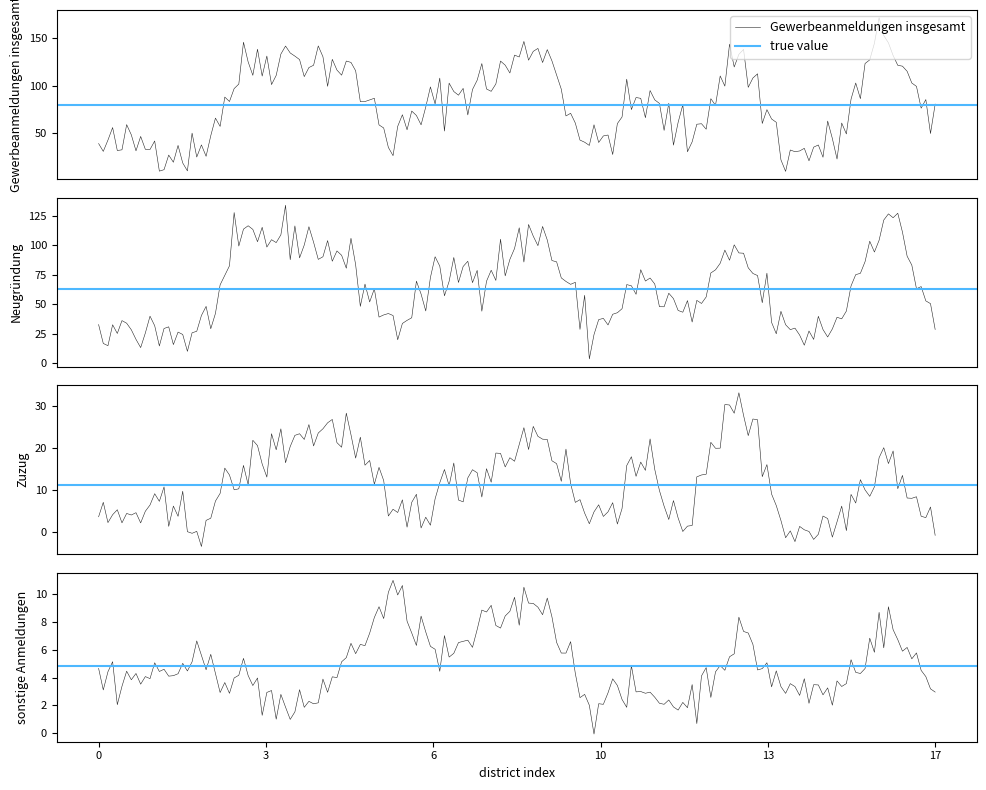

Count the number of categories in the chart.

18